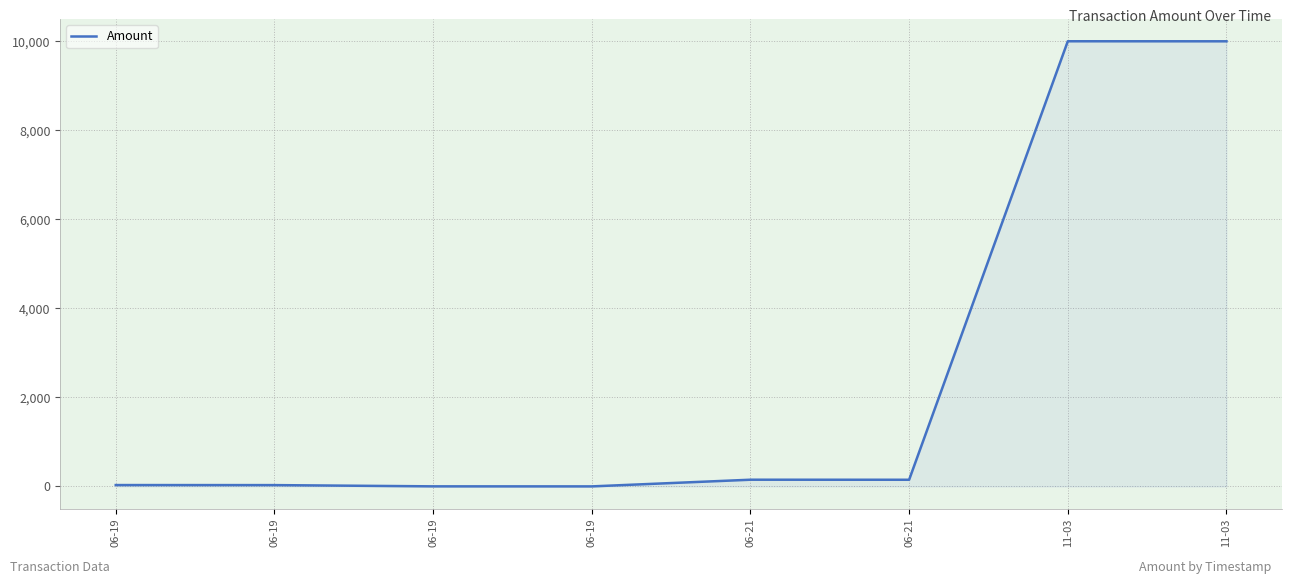

Does the chart have visible grid lines?

Yes